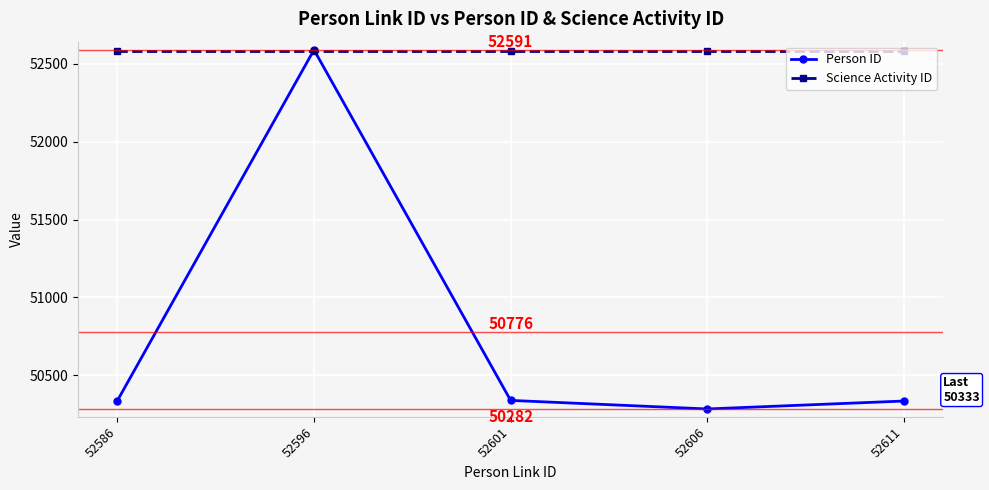

What is the difference between the Person ID values at 52606 and 52601?

55